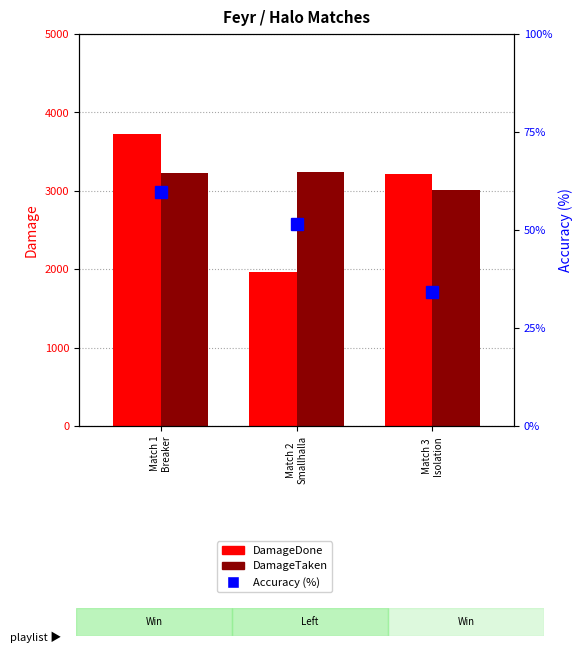

At which label is DamageTaken closest to 3125?

Match 1
Breaker